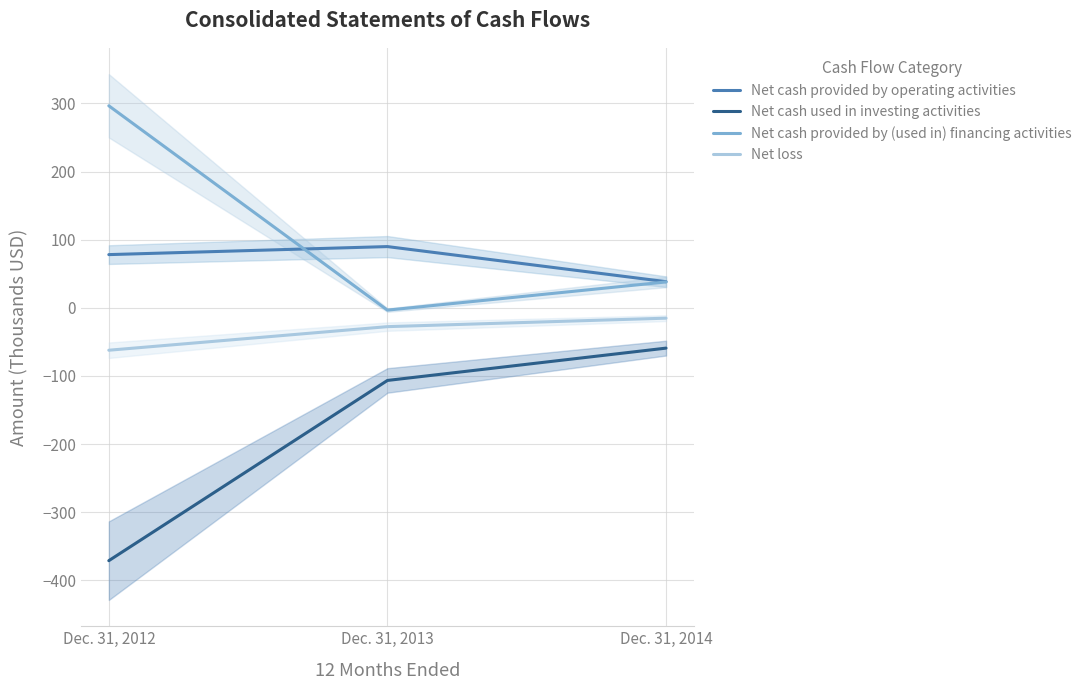

True or false: Net cash used in investing activities has a value of -371.0 at Dec. 31, 2012.

True